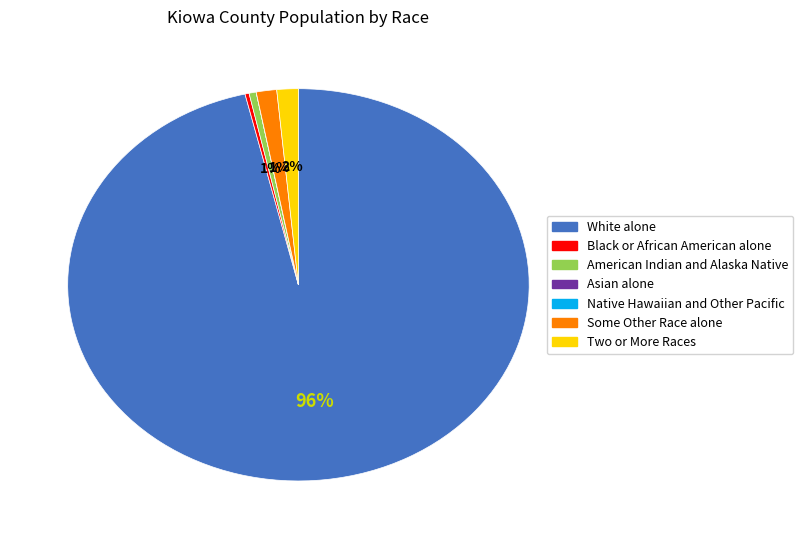

To the nearest percent, what is the difference between the largest and smallest slice percentages?

96%